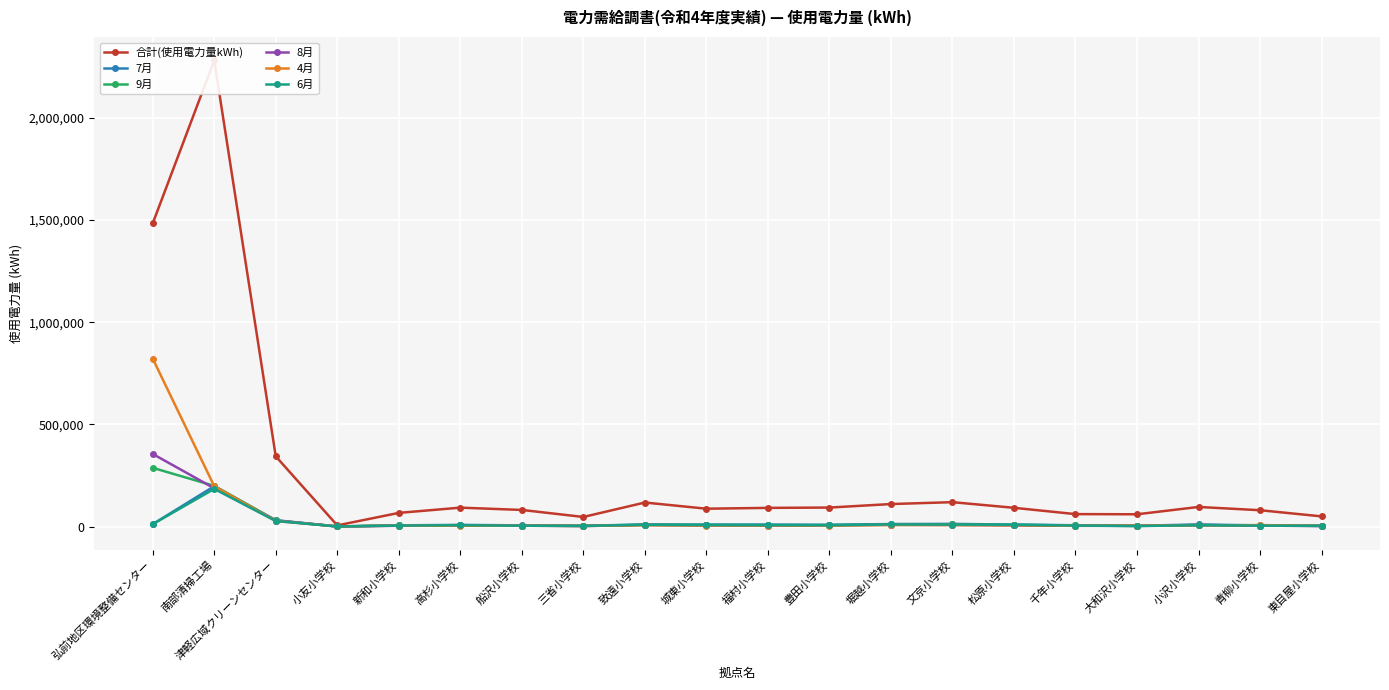

True or false: 8月 has more than 1 interior local peaks.

True